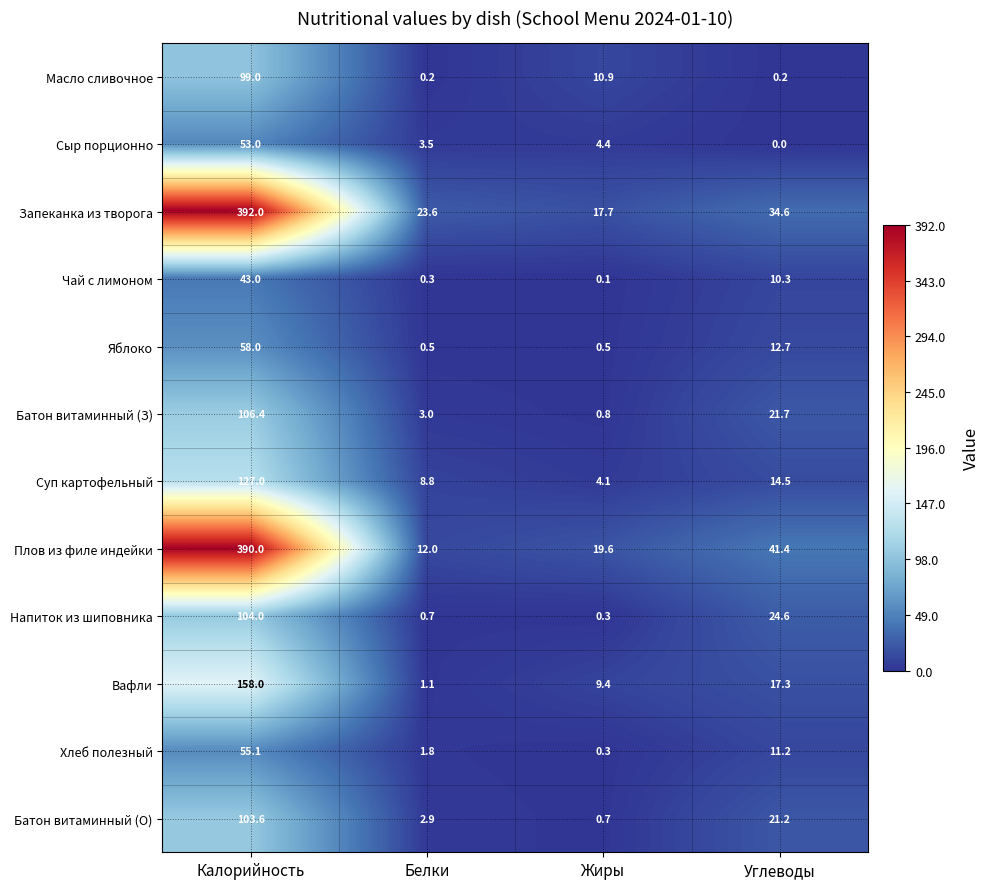

What is the difference between the second highest and second lowest values in the Суп картофельный series?

5.7